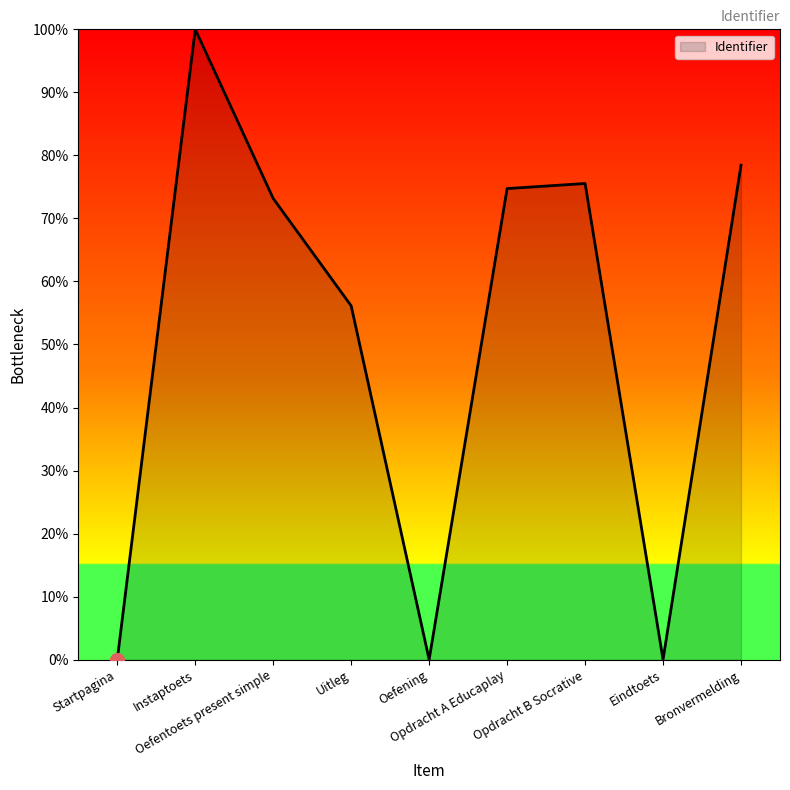

Between Startpagina and Instaptoets, which is larger?

Instaptoets